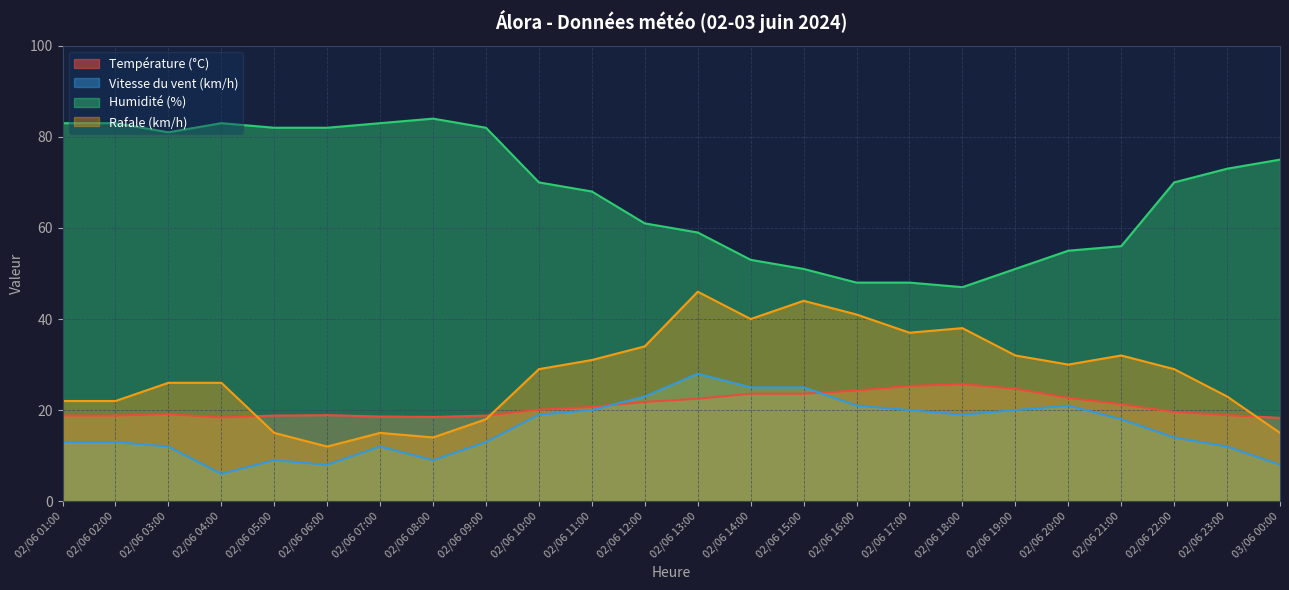

True or false: Rafale (km/h) has more than 0 interior local peaks.

True